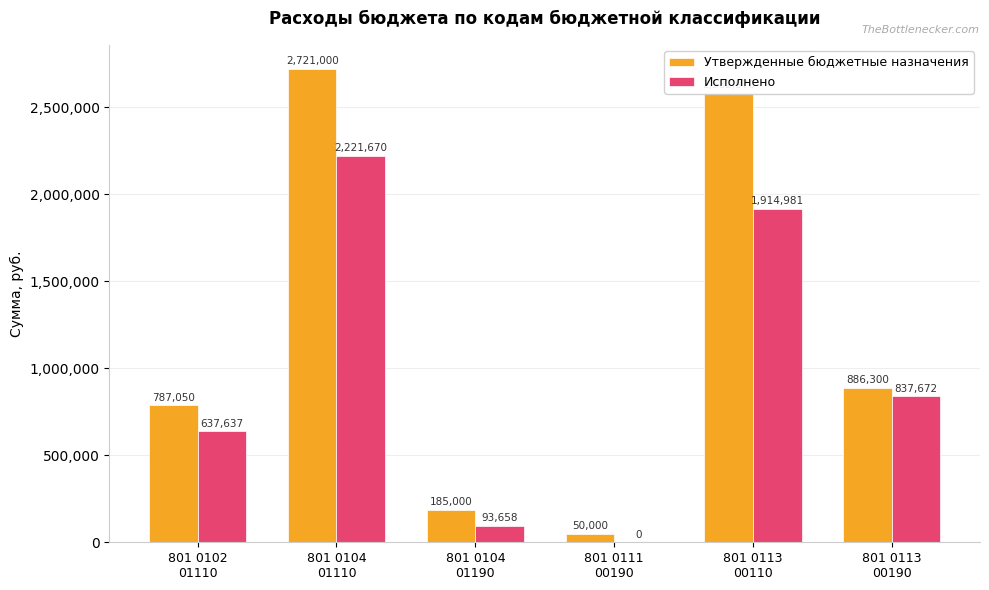

Count the number of categories in the chart.

6